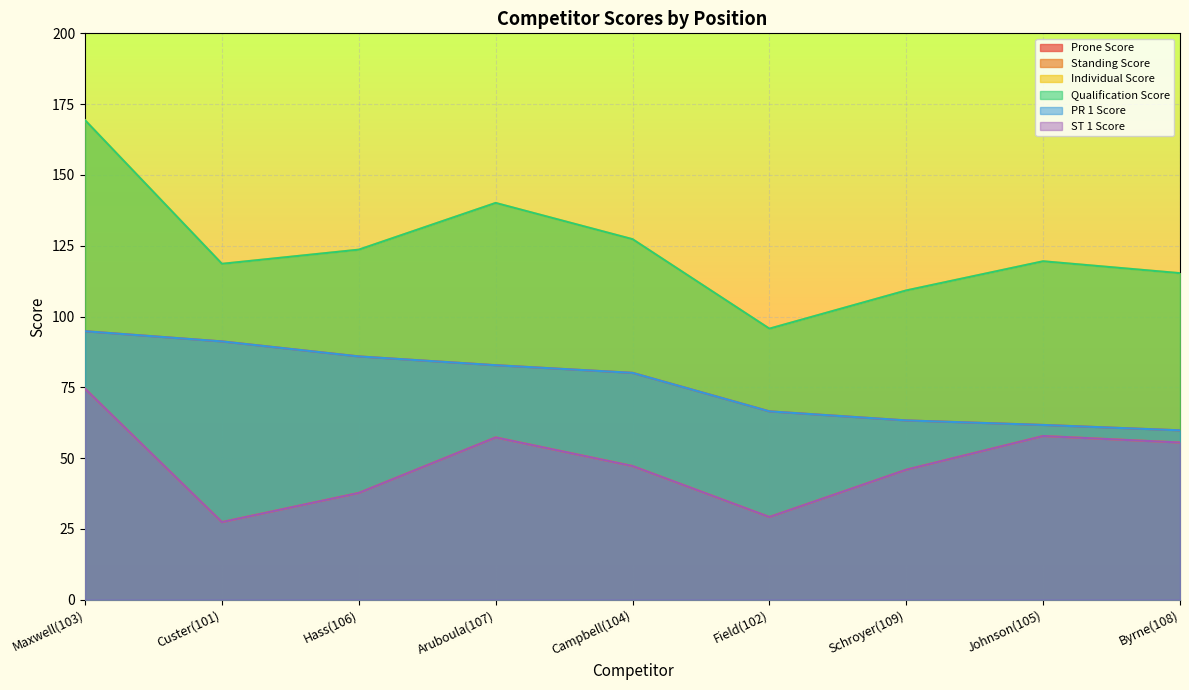

True or false: Standing Score and Individual Score cross at least once.

False